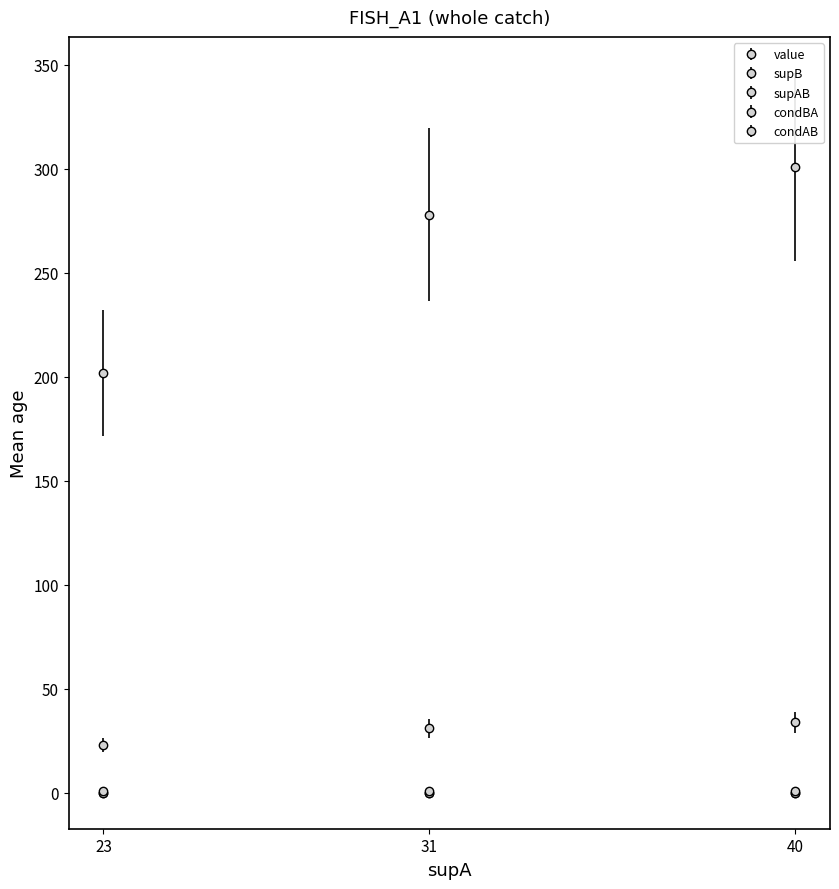

At how many categories does at least one series exceed 112?

3